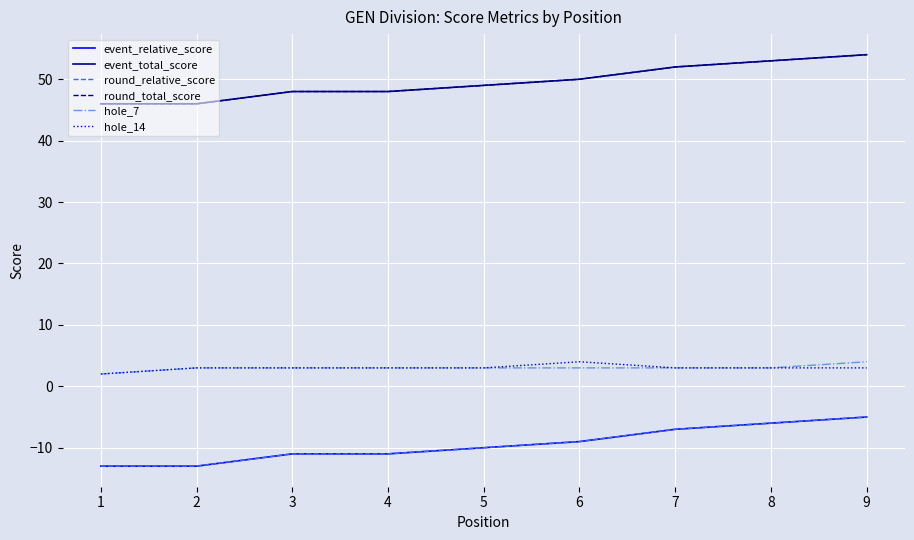

What is the sum of the event_total_score values at 2 and 6?

96